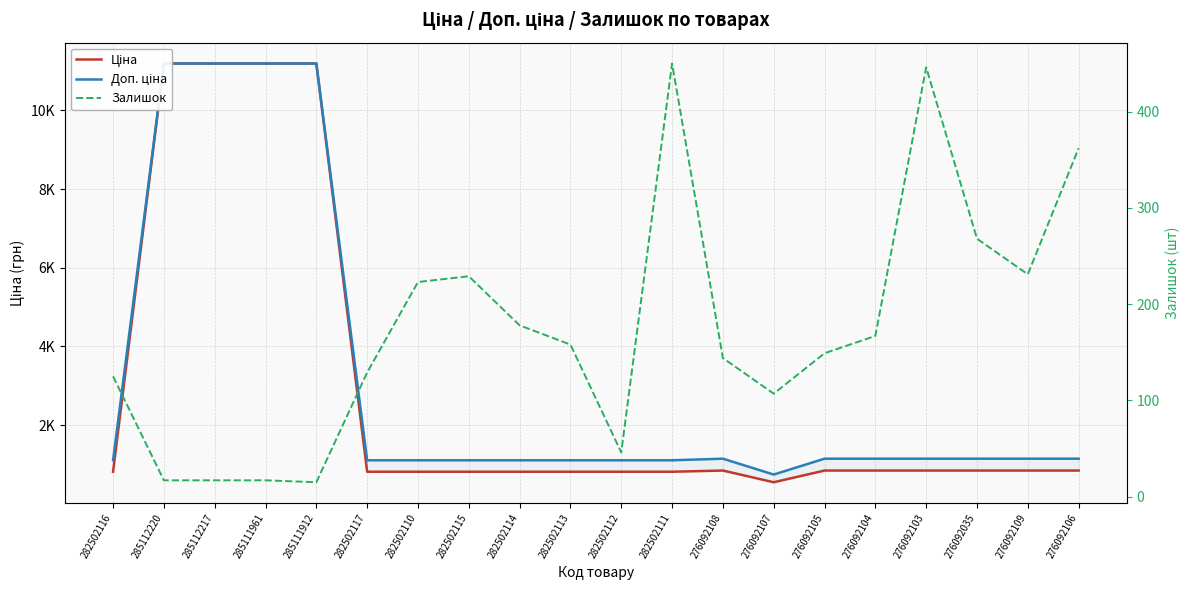

True or false: Доп. ціна and Ціна cross at least once.

False